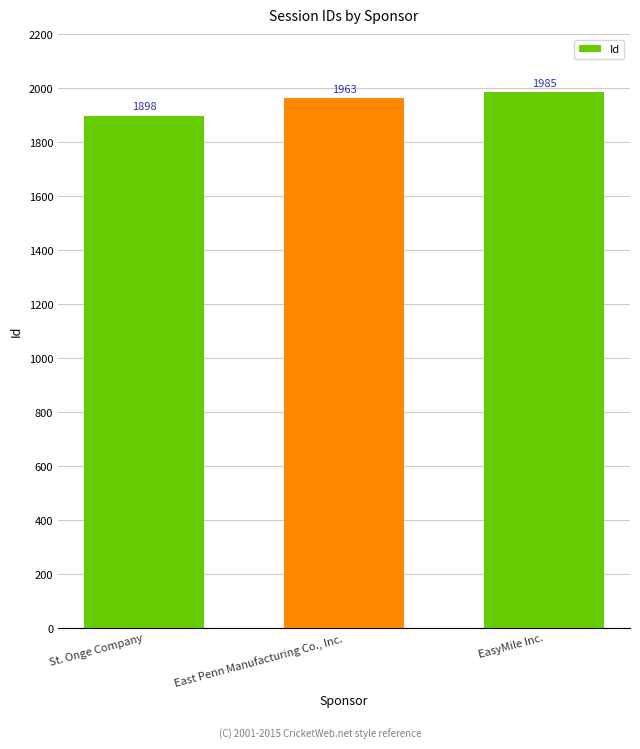

What is the label of the 1st bar from the left?

St. Onge Company